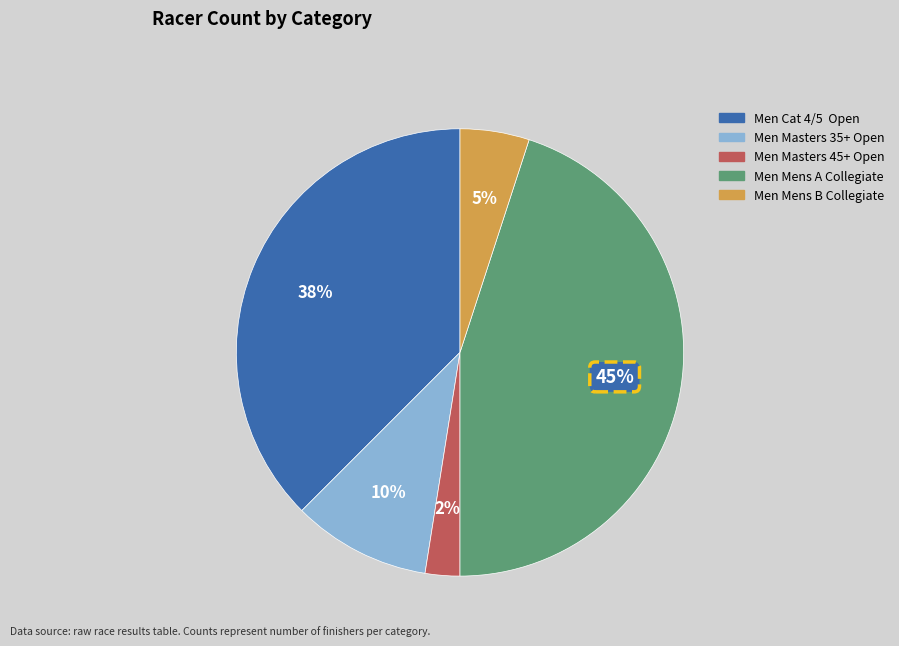

Between Men Masters 45+ Open and Men Mens A Collegiate, which is larger?

Men Mens A Collegiate